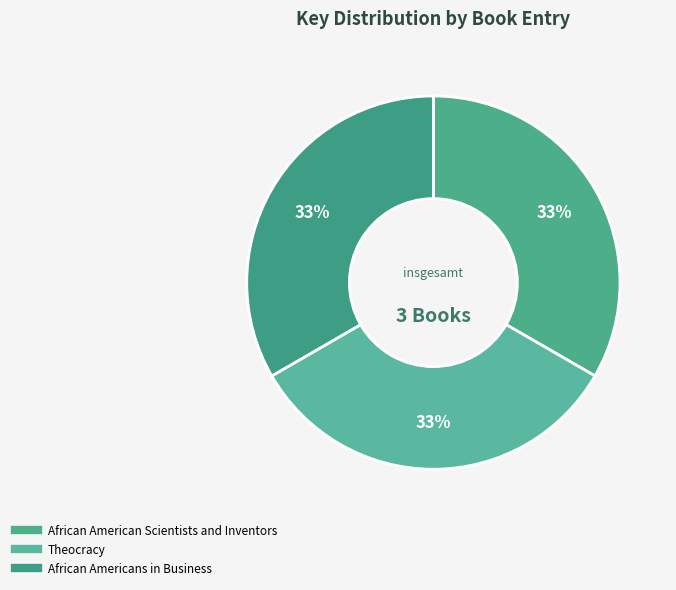

What is the total percentage of Theocracy and African American Scientists and Inventors?

66.7%